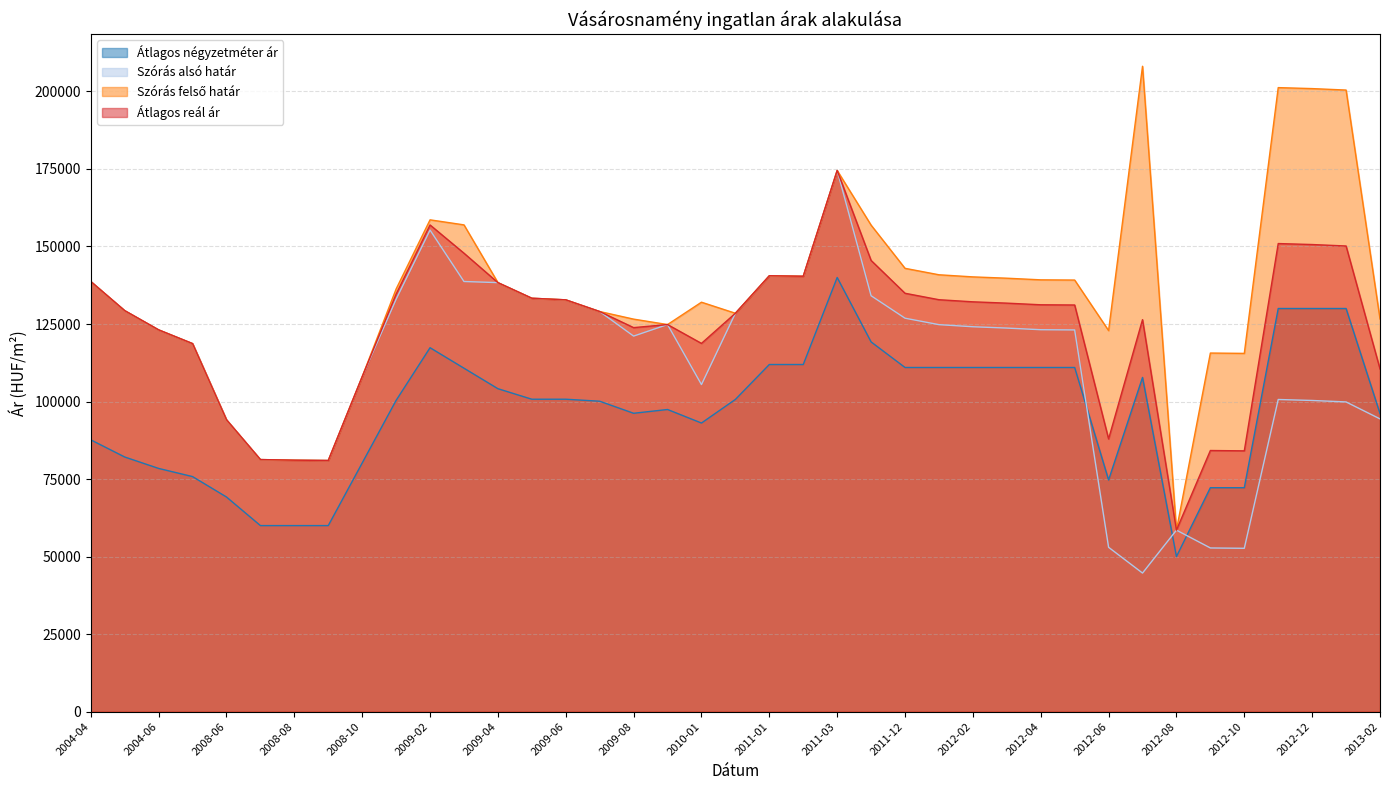

What is the total value across all series at 2009-12?

471905